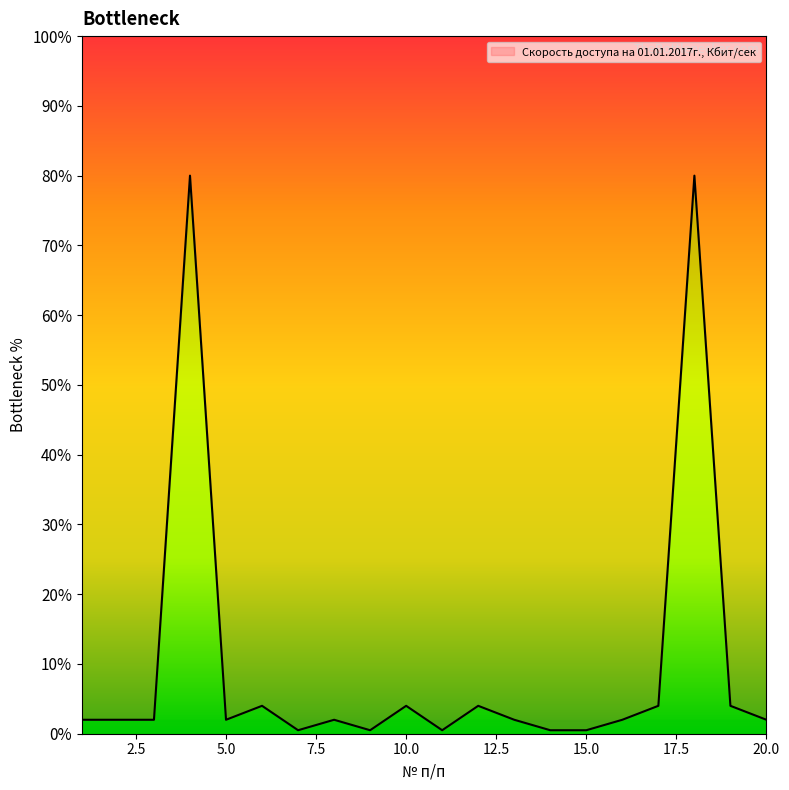

What is the ratio of the value at 15 to the value at 1?

0.2